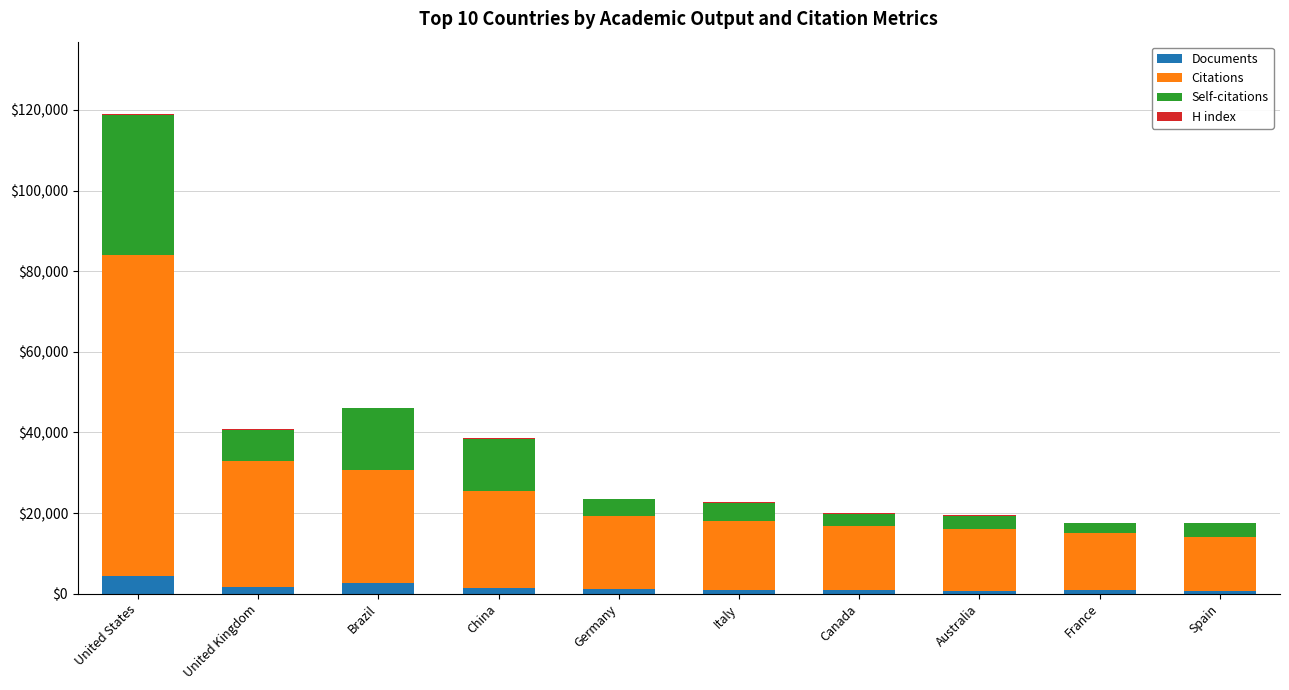

How many distinct data groups are displayed?

4